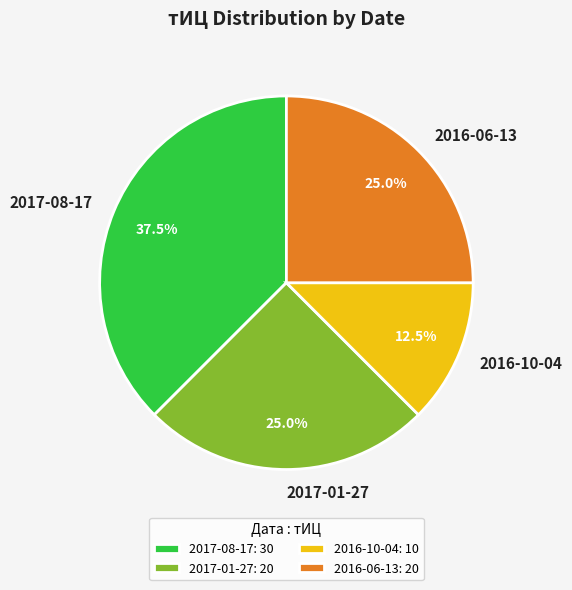

Between 2016-10-04 and 2017-08-17, which is larger?

2017-08-17